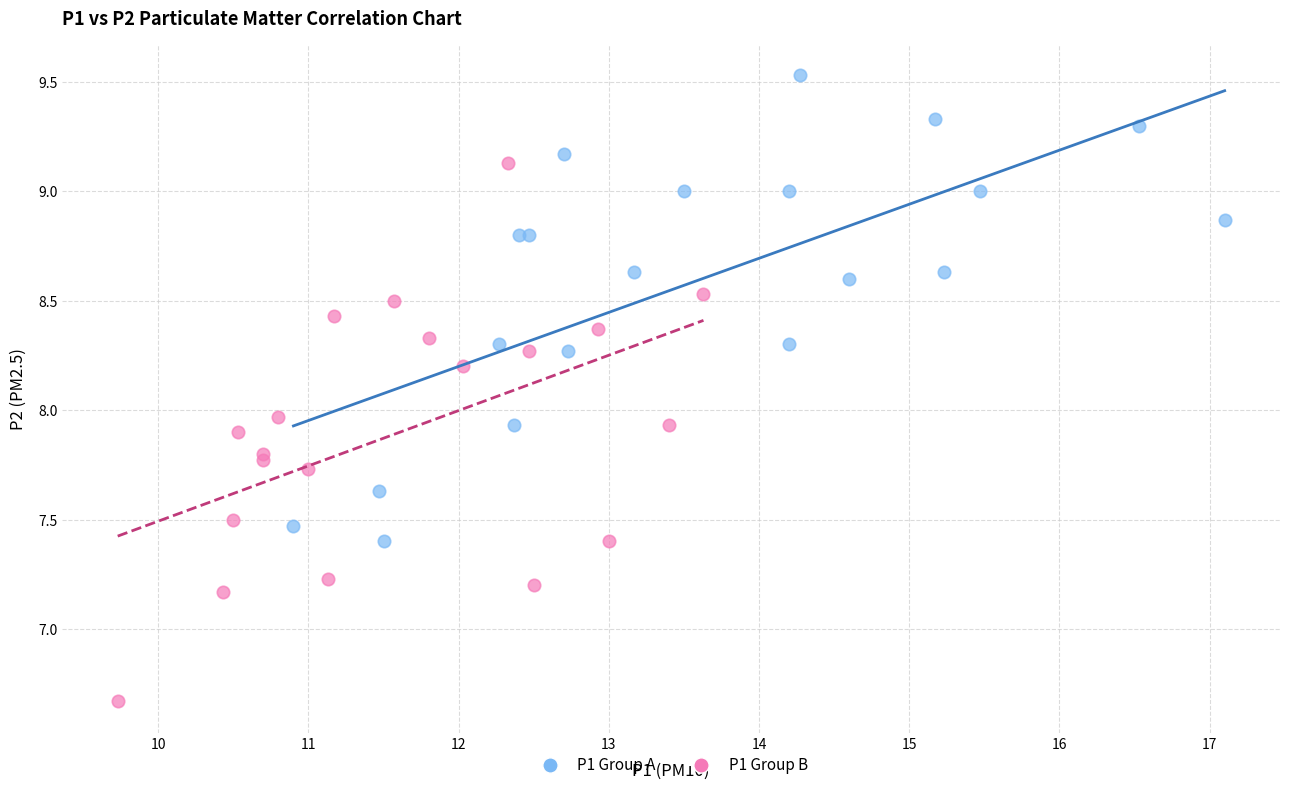

Which series reaches the minimum Y coordinate?

P1 Group B